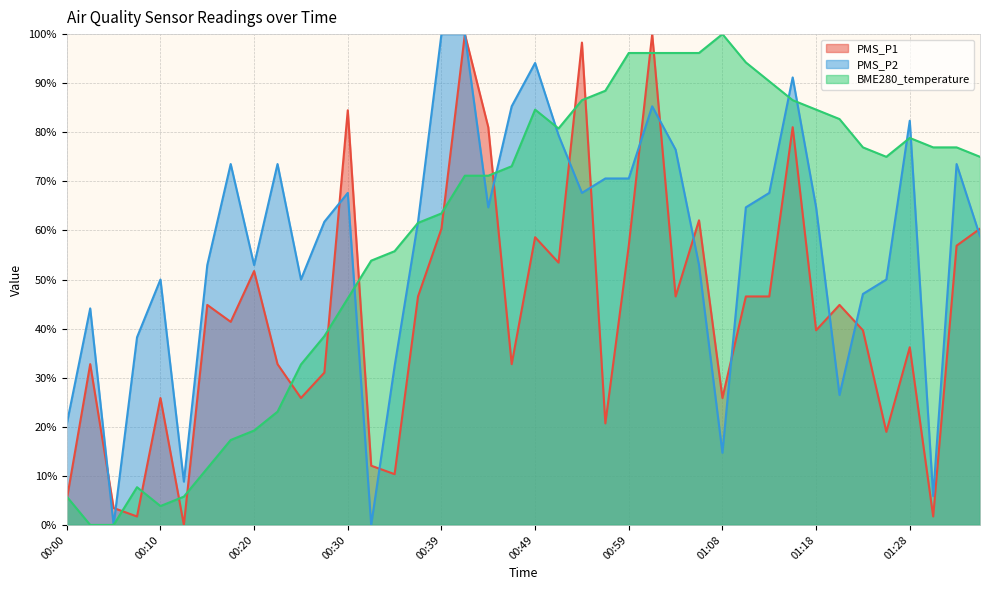

Which series changed the most between 00:13 and 00:18?

PMS_P2